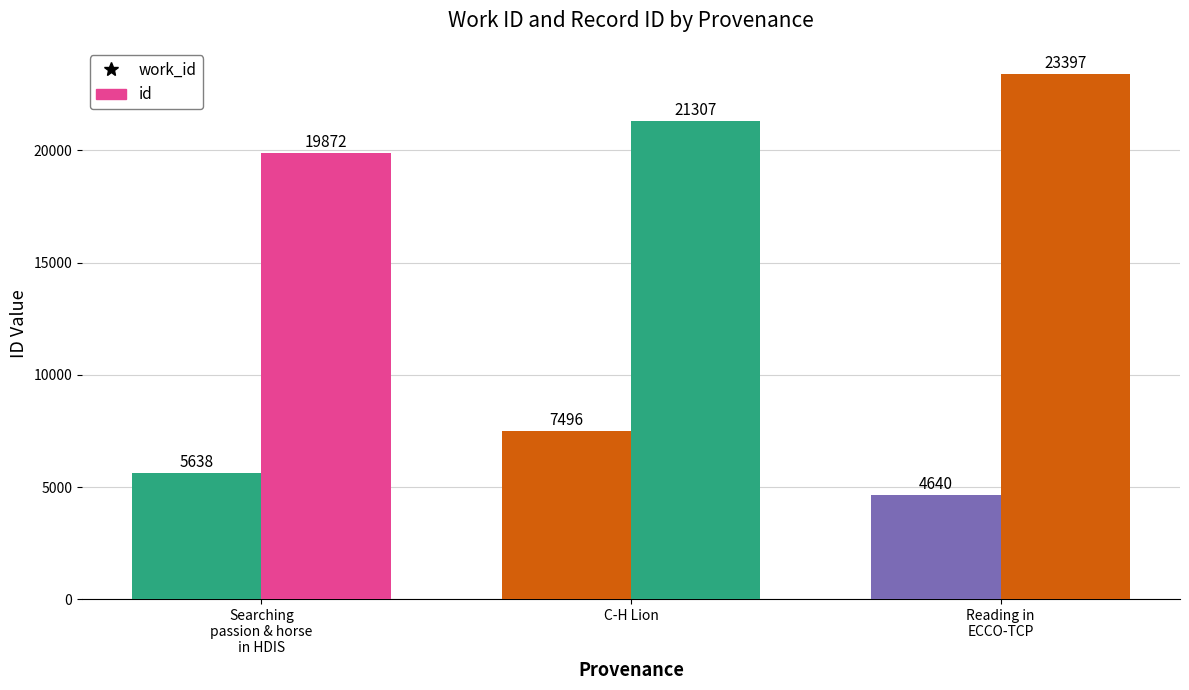

How many values in the id series are below 21307?

1